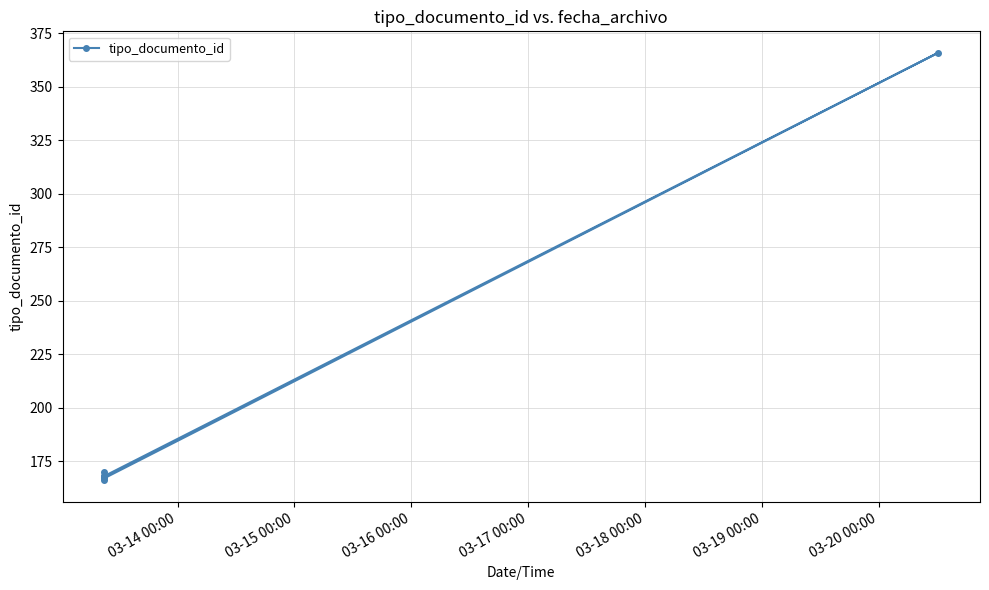

How many values exceed 168?

2